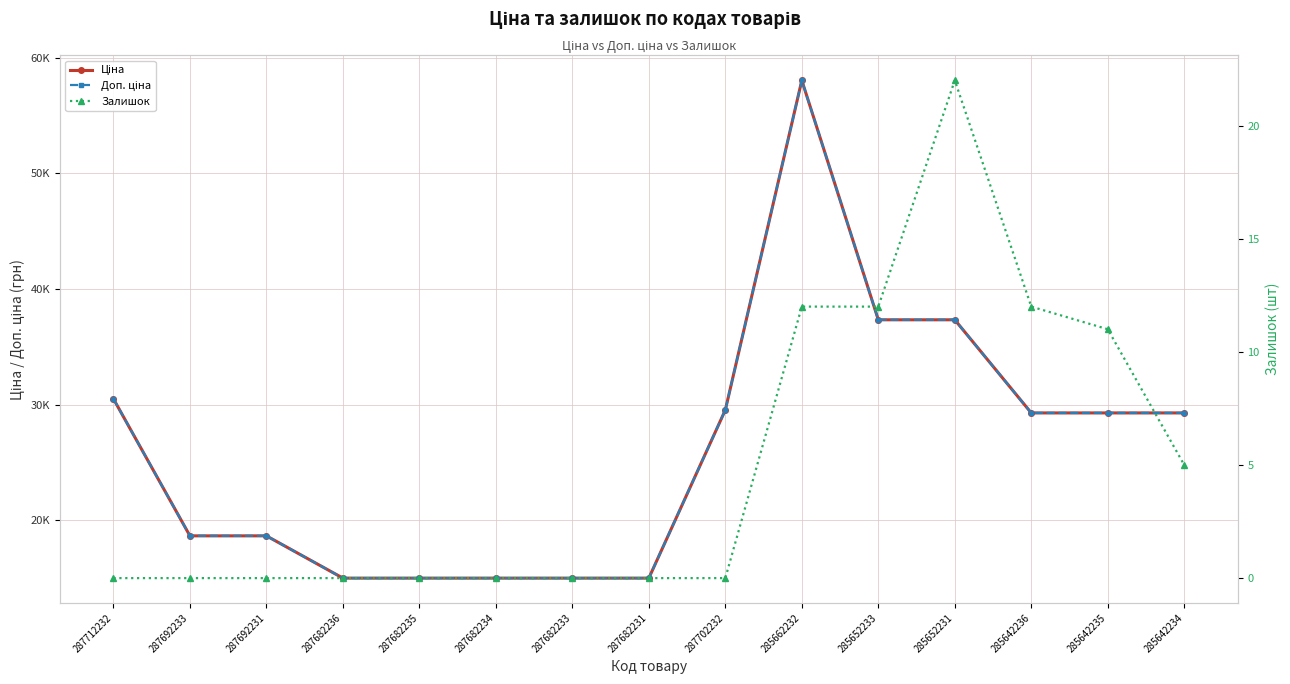

True or false: Доп. ціна has more than 2 interior local peaks.

False